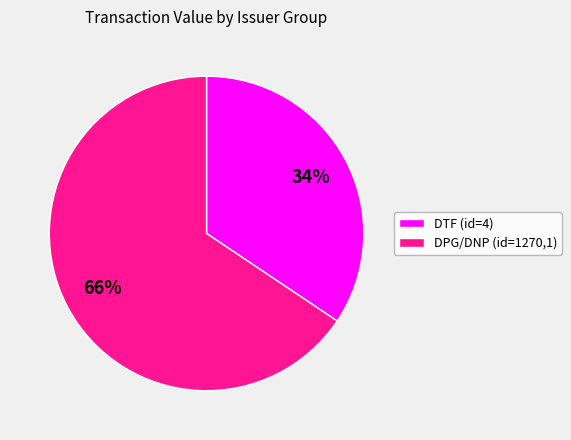

To the nearest percent, what is the average slice percentage?

50%